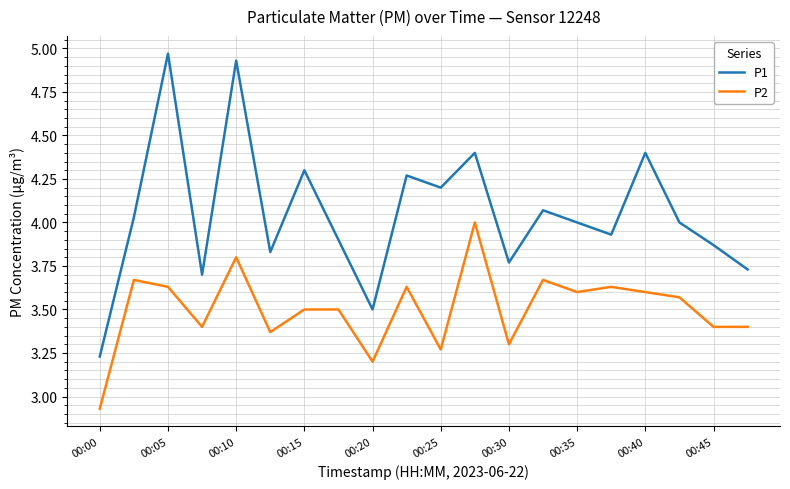

What are all the series names shown in the legend?

P1, P2